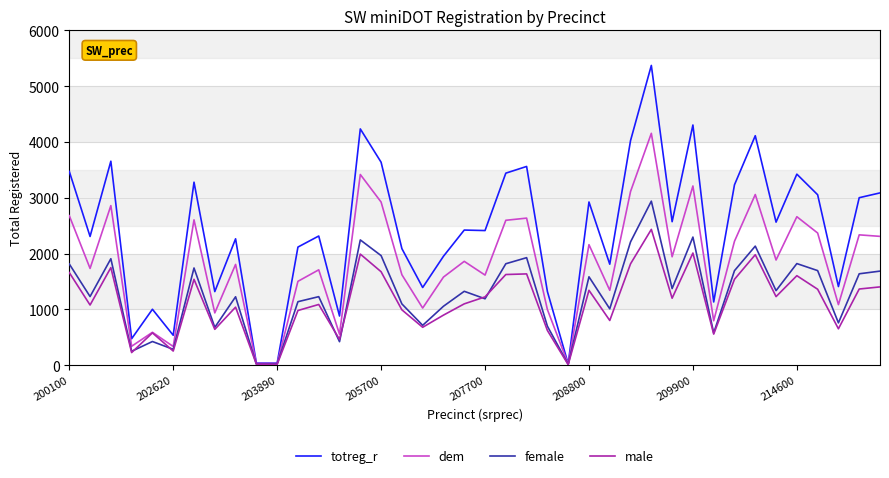

What is the greatest value displayed?

5372